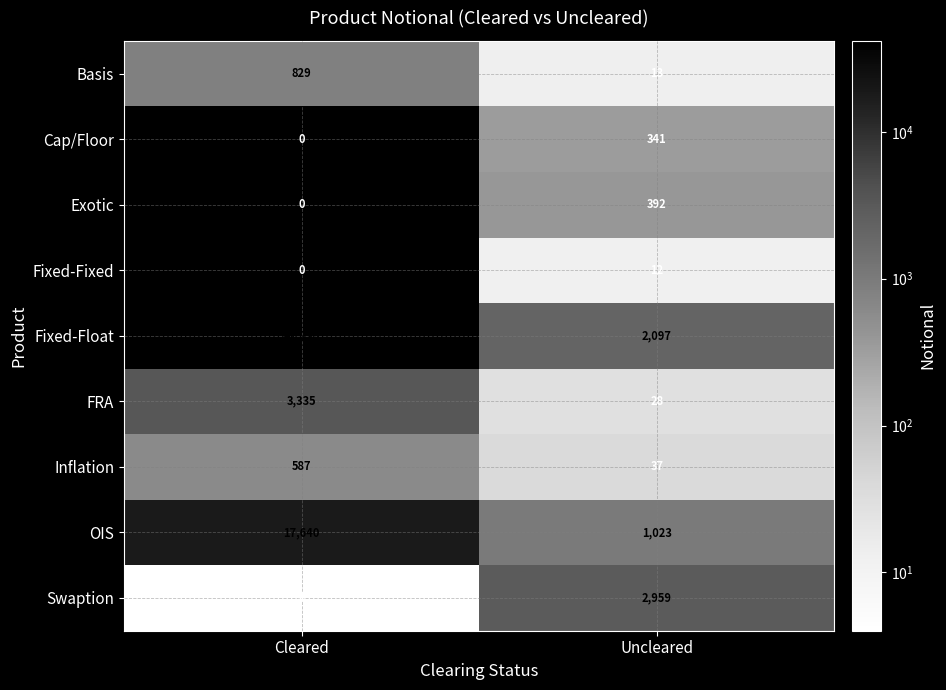

What is the difference between the maximum and minimum values in the Exotic series?

392